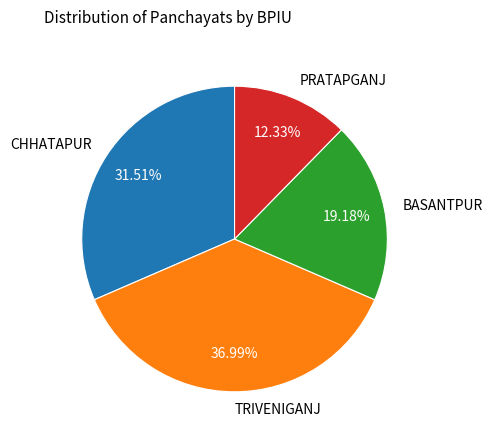

Approximately how many times larger is the value at PRATAPGANJ compared to CHHATAPUR?

0.4